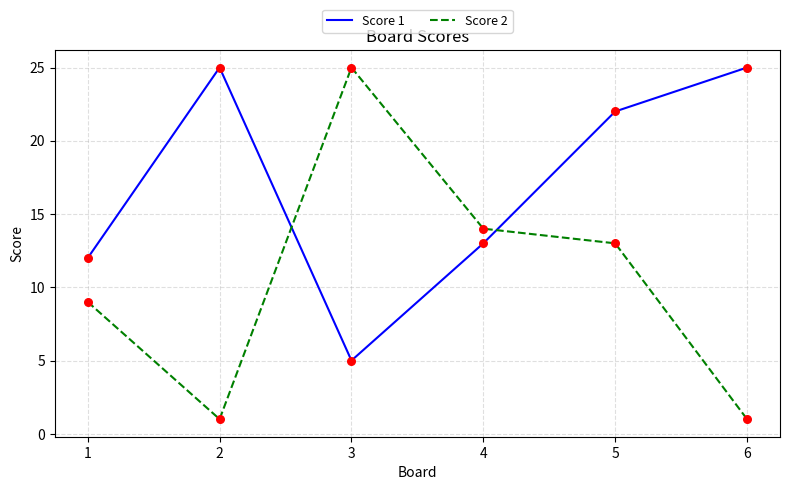

Between 3 and 4, which series saw the biggest shift?

Score 2